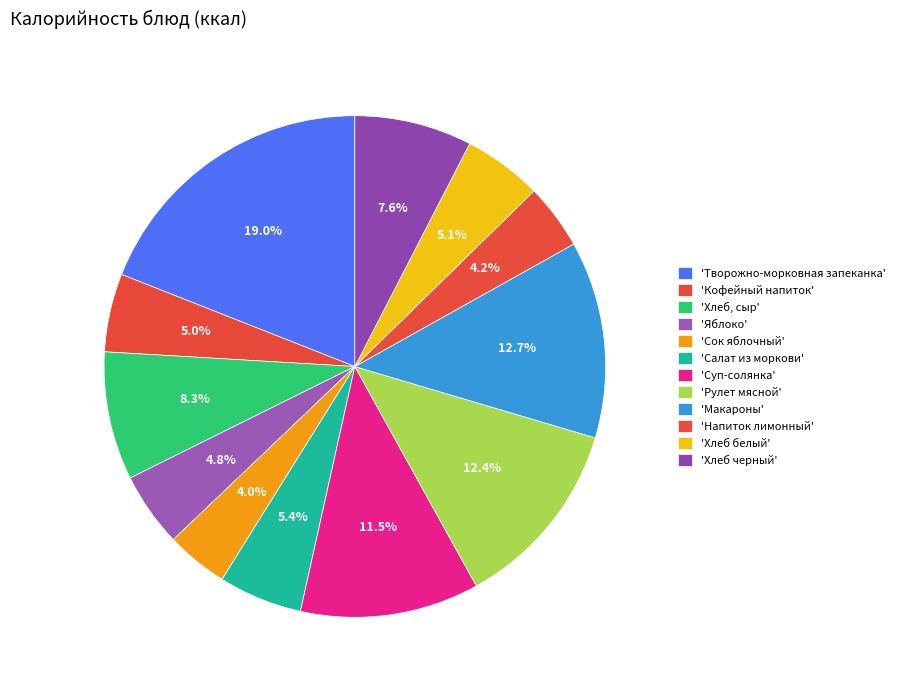

What is the largest slice in the pie chart?

Творожно-морковная запеканка